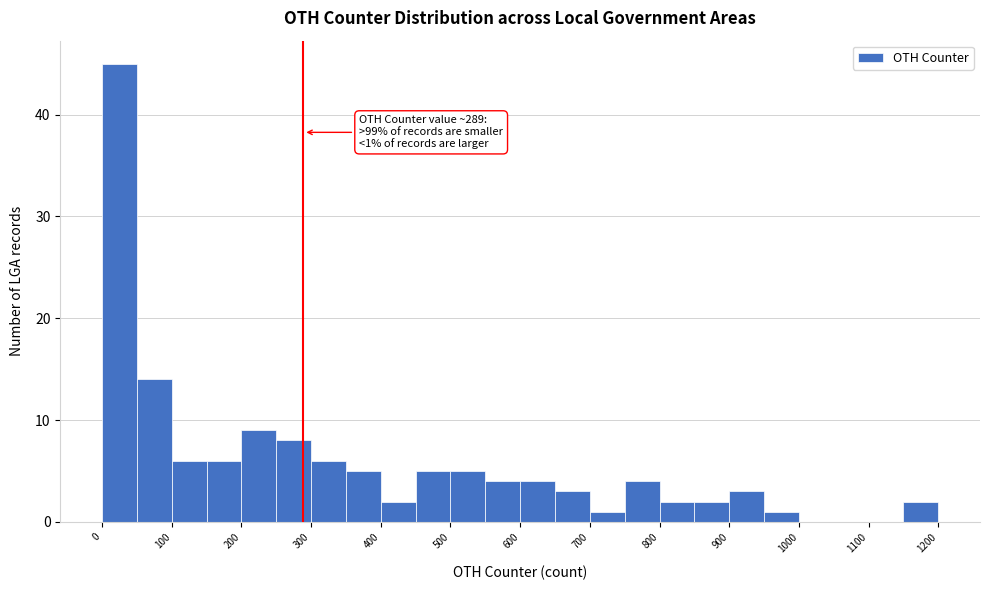

Which range on the x-axis has the tallest bar?

0 to 50